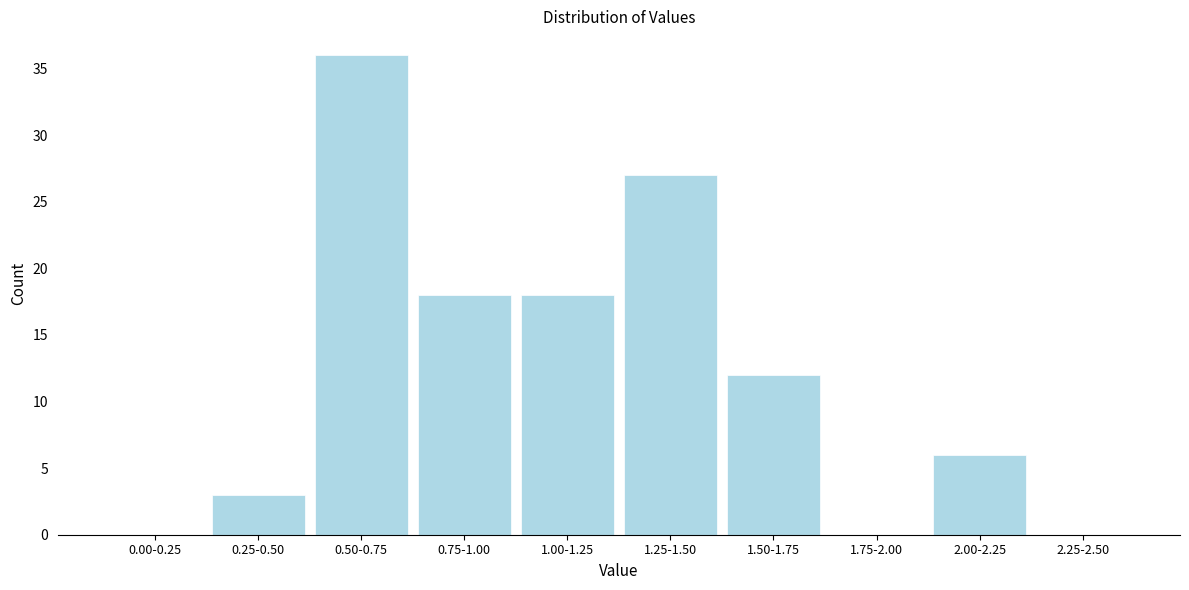

Reading left to right, transcribe all the data shown in this chart.

0.00-0.25=0	0.25-0.50=3	0.50-0.75=36	0.75-1.00=18	1.00-1.25=18	1.25-1.50=27	1.50-1.75=12	1.75-2.00=0	2.00-2.25=6	2.25-2.50=0